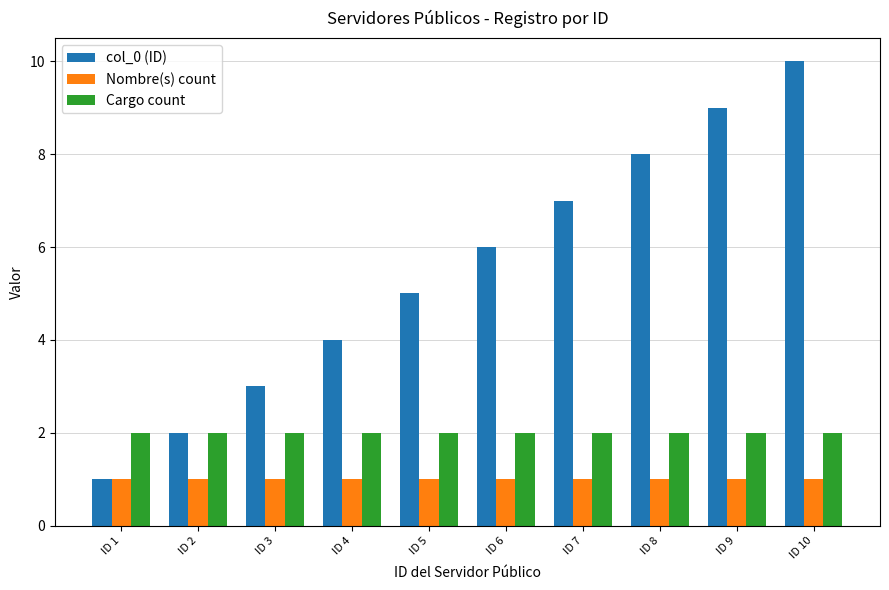

Is the value of Cargo count at ID 9 greater than the value of col_0 (ID) at ID 9?

No